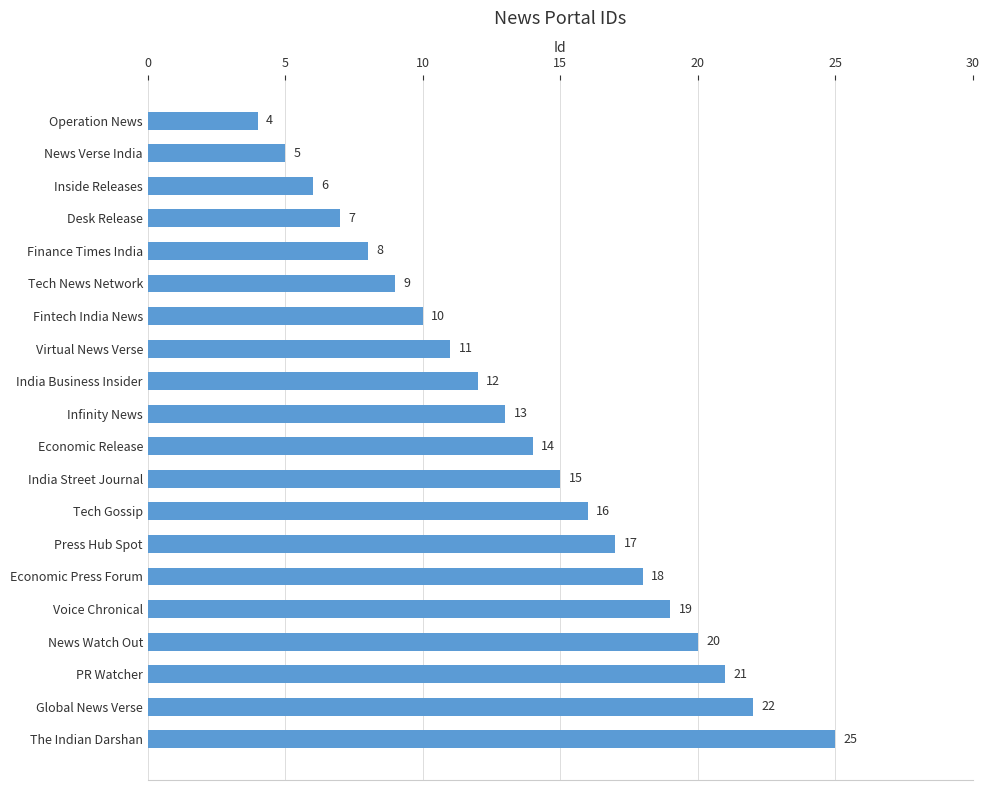

What is the maximum value shown in the chart?

25